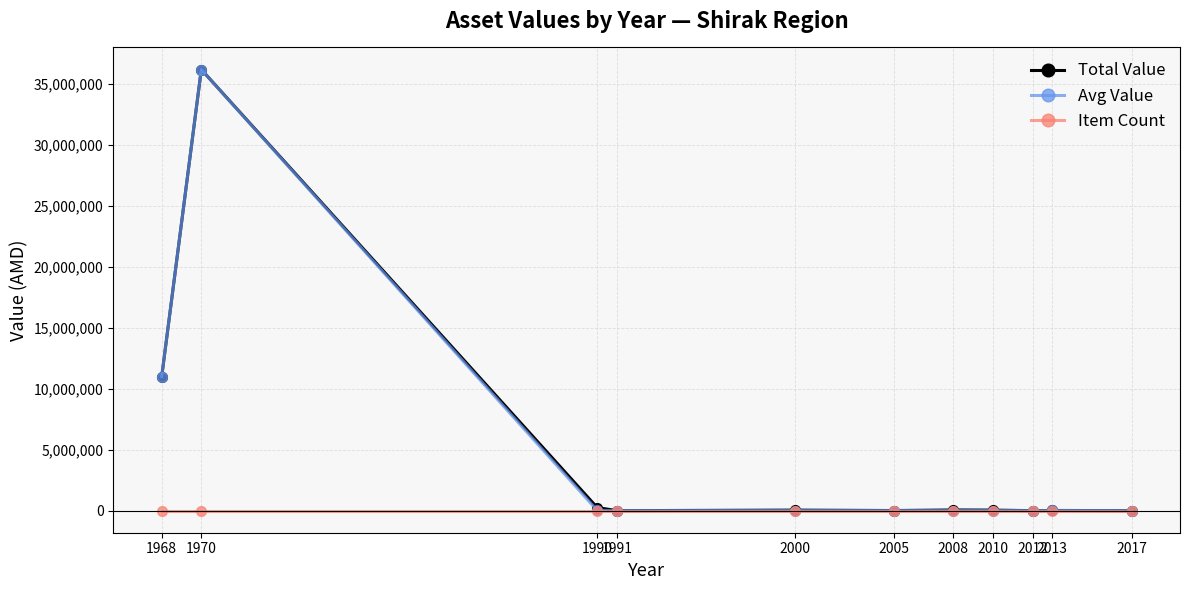

True or false: Total Value has more than 0 interior local peaks.

True